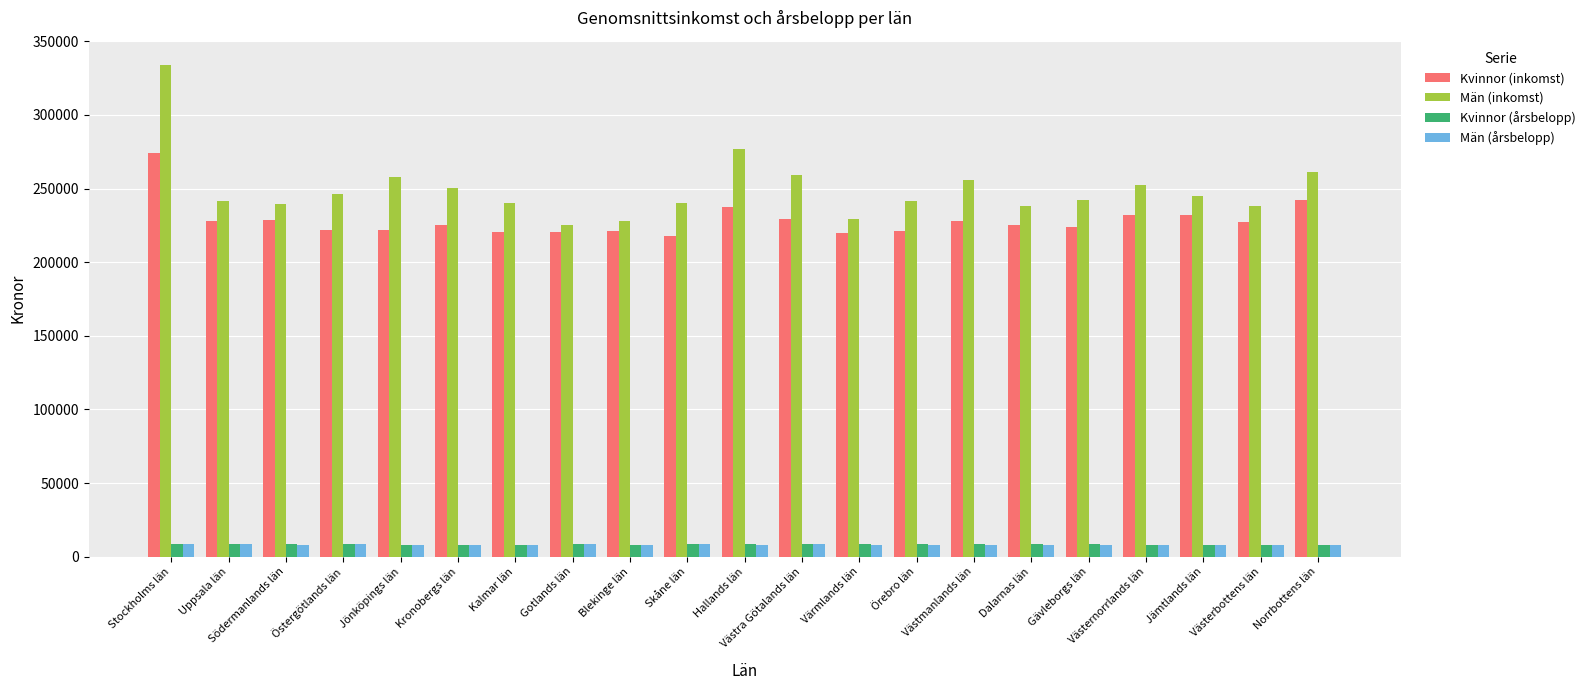

What is the maximum value for Män (årsbelopp)?

8718